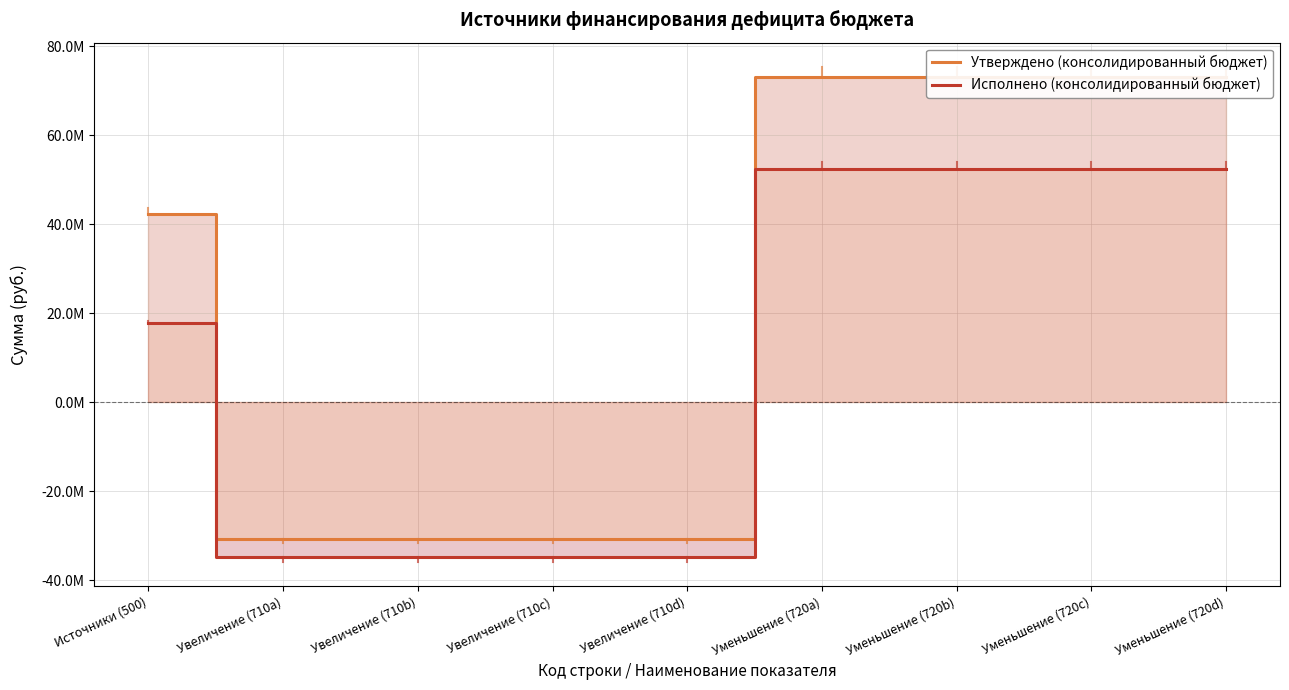

True or false: Утверждено (консолидированный бюджет) and Исполнено (консолидированный бюджет) cross at least once.

False